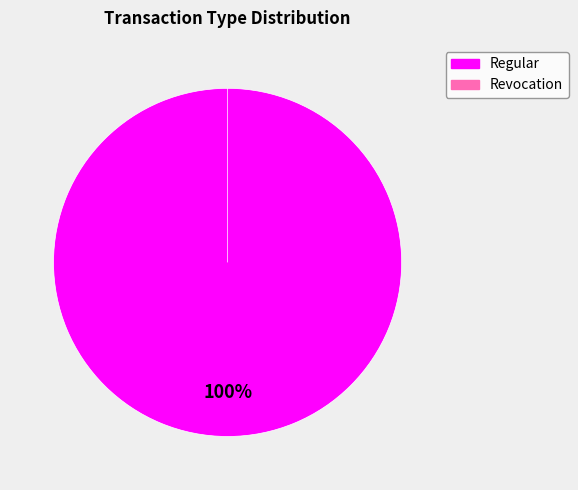

What is the change in value from Regular to Revocation?

-5